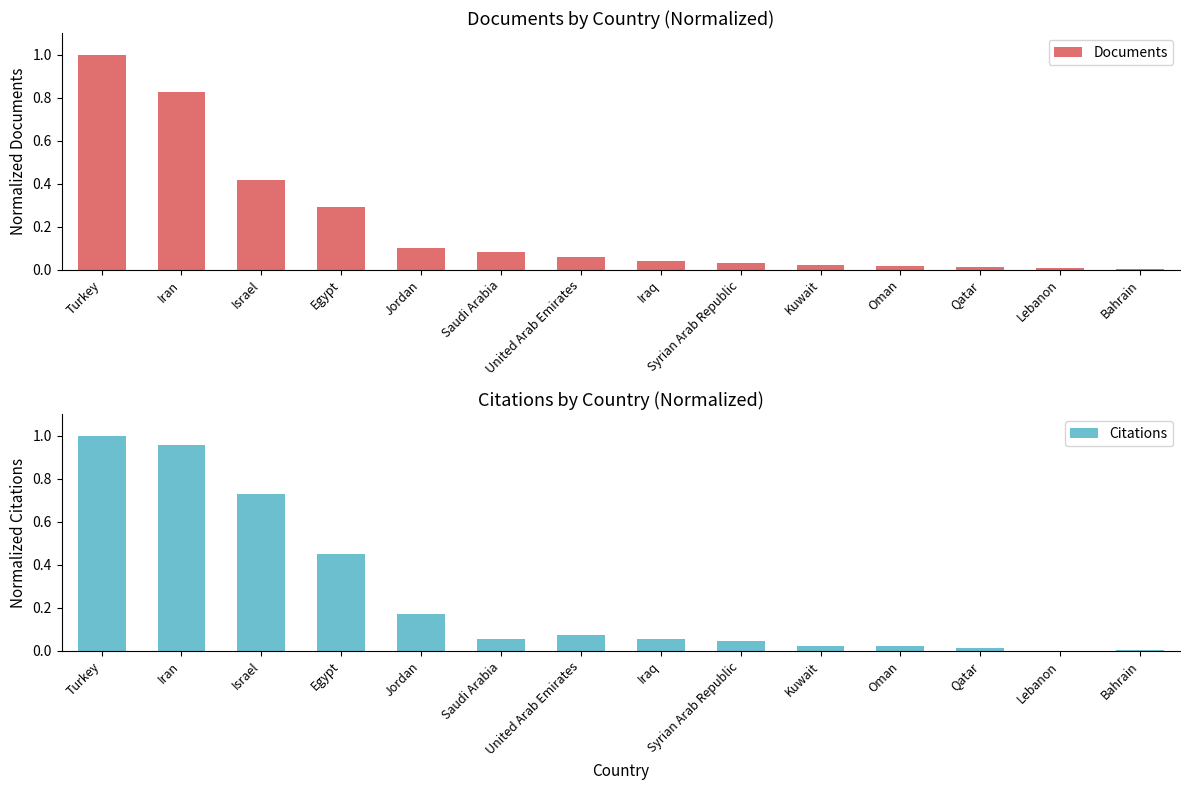

What are all the series names shown in the legend?

Documents, Citations